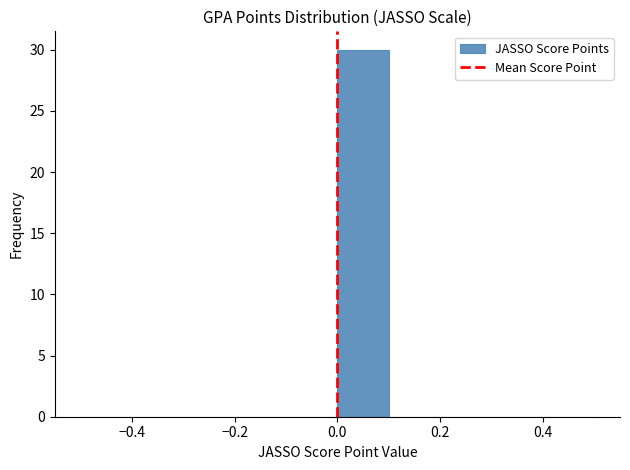

Reading left to right, transcribe this chart: for each bar, give the range it covers on the x-axis and its height. The values are not printed on the chart, so give them approximately, as read against the axis.

-0.5 to -0.4: 0
-0.4 to -0.3: 0
-0.3 to -0.2: 0
-0.2 to -0.1: 0
-0.1 to 0.0: 0
0.0 to 0.1: 30
0.1 to 0.2: 0
0.2 to 0.3: 0
0.3 to 0.4: 0
0.4 to 0.5: 0